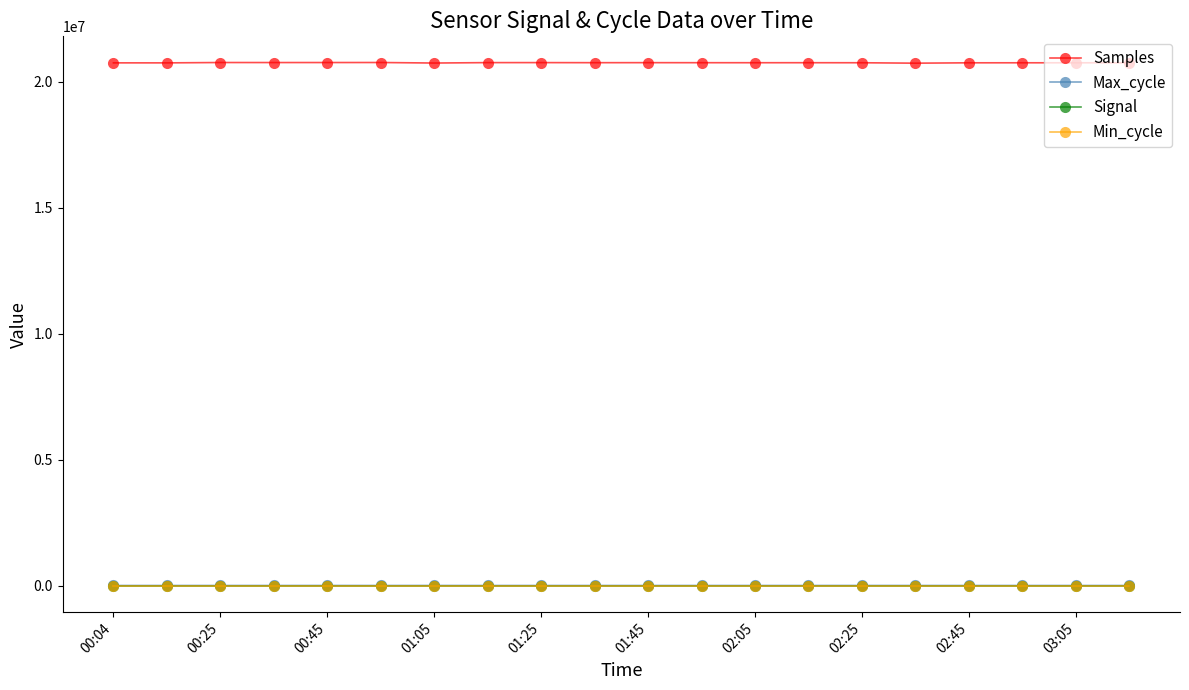

Which series has the largest range (max minus min)?

Samples